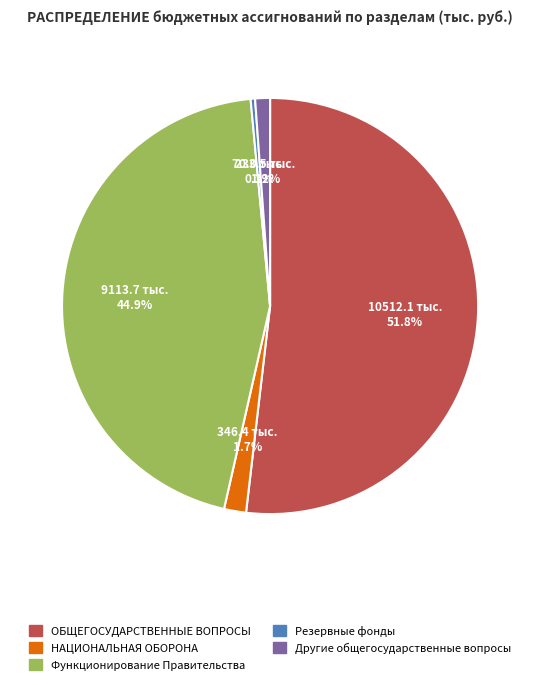

True or false: Функционирование Правительства accounts for 45% of the total.

True